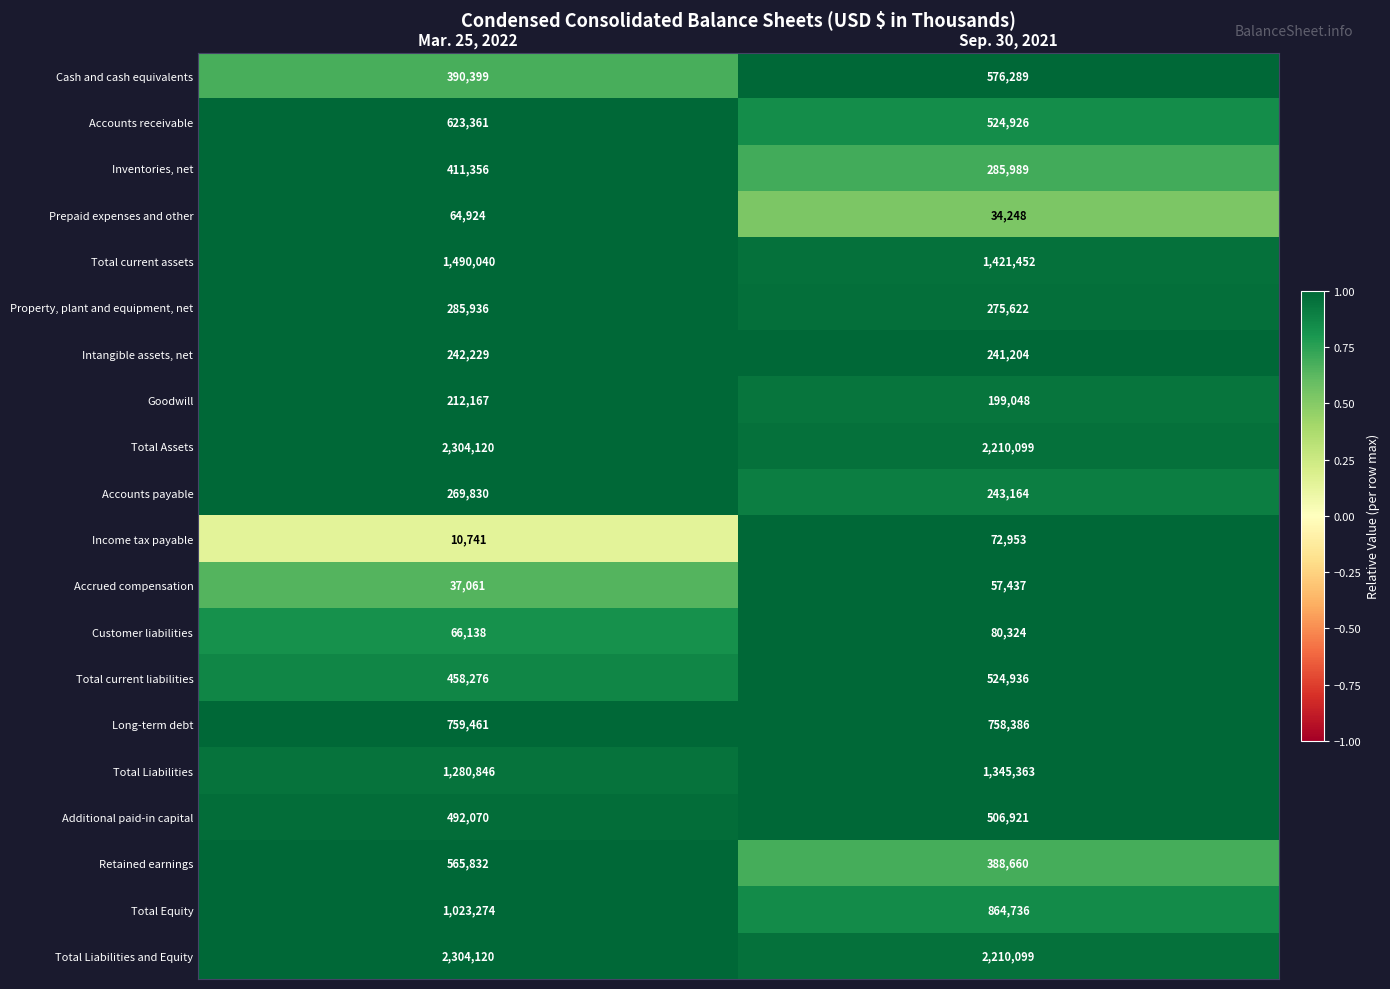

What is the sum of all Income tax payable values?

83694